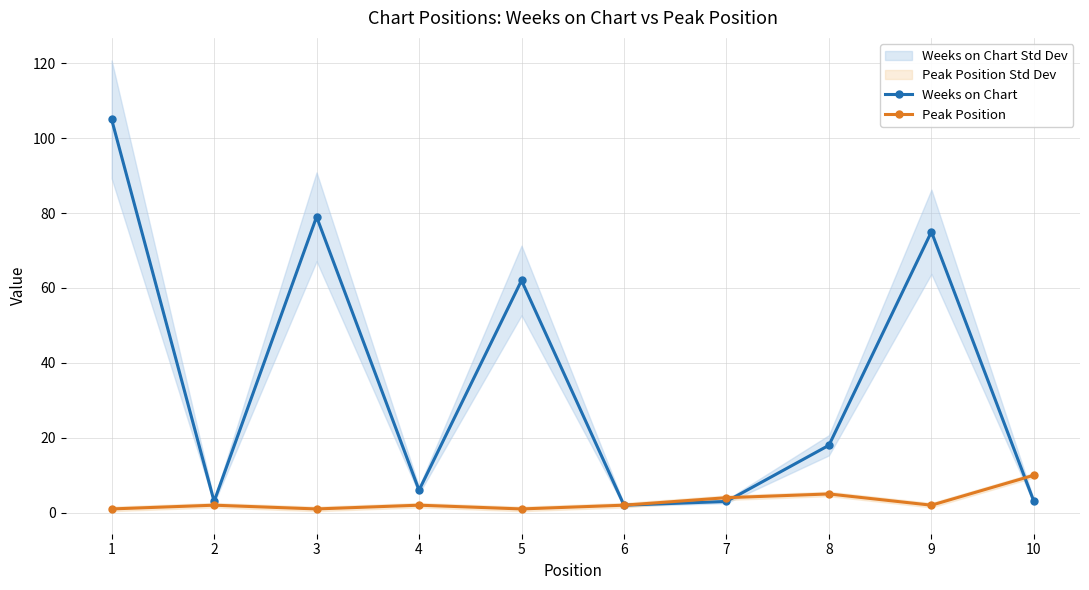

How many series are shown in this chart?

2